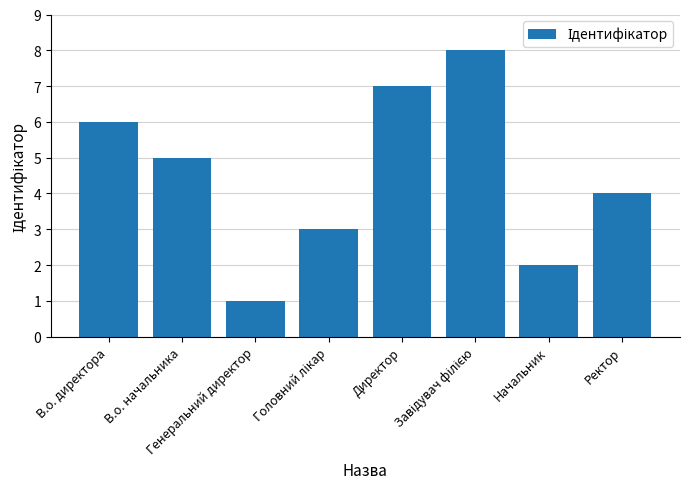

What position from the left is Ректор?

8